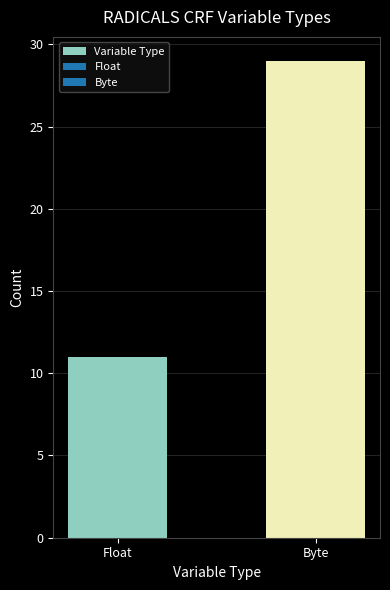

How many series are shown in this chart?

1